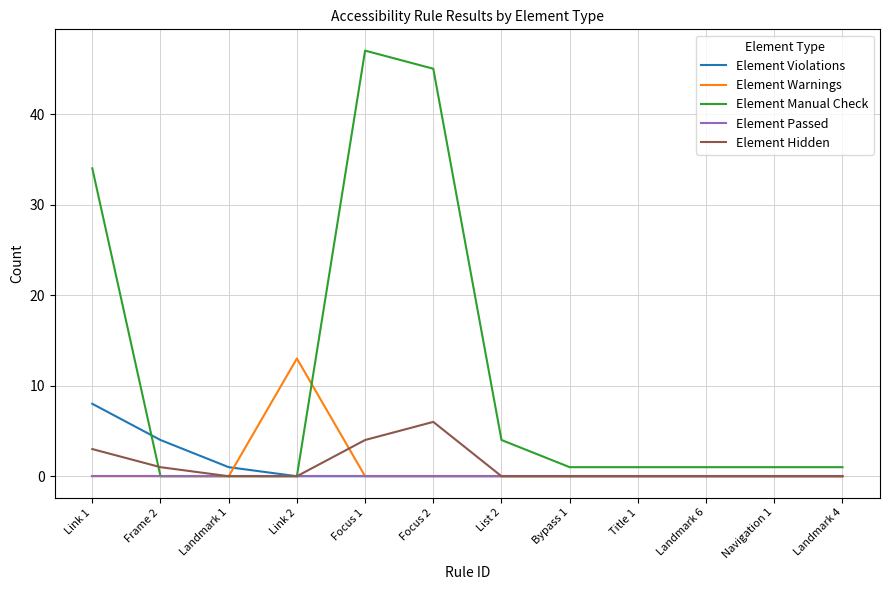

What is the total value across all series at Title 1?

1